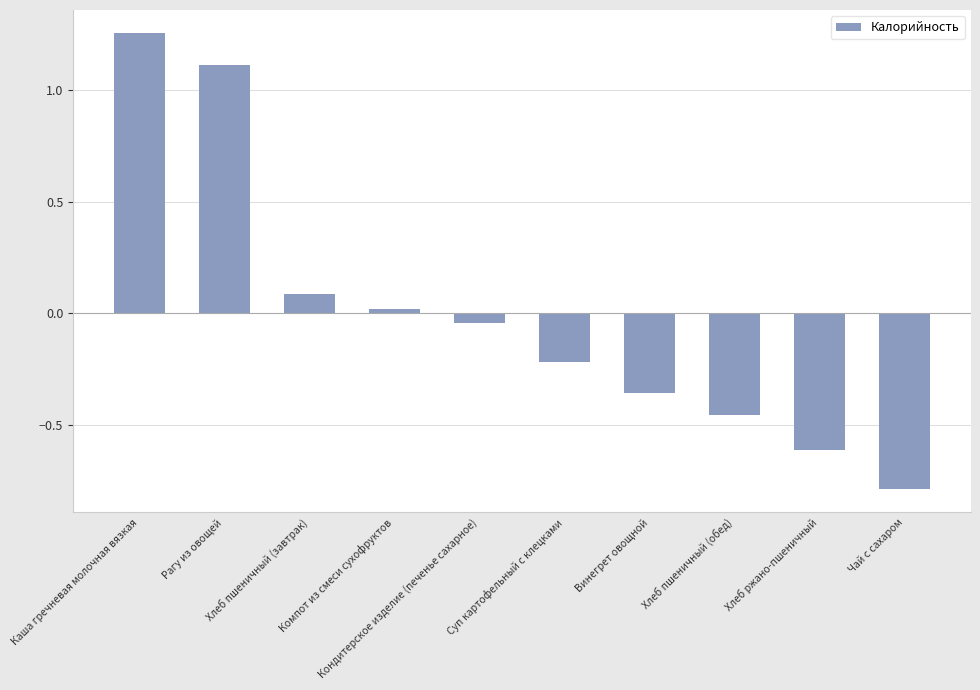

Rank the categories by value from highest to lowest.

Каша гречневая молочная вязкая, Рагу из овощей, Хлеб пшеничный (завтрак), Компот из смеси сухофруктов, Кондитерское изделие (печенье сахарное), Суп картофельный с клецками, Винегрет овощной, Хлеб пшеничный (обед), Хлеб ржано-пшеничный, Чай с сахаром